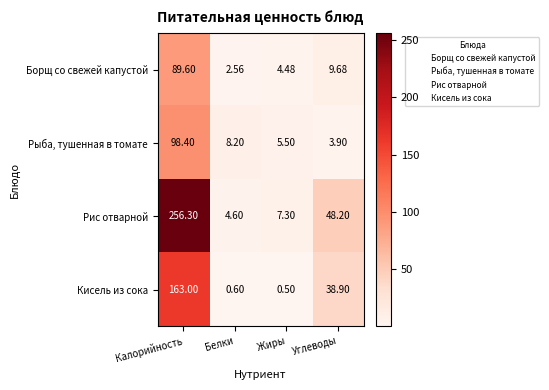

Which label corresponds to the largest value in the chart?

Калорийность